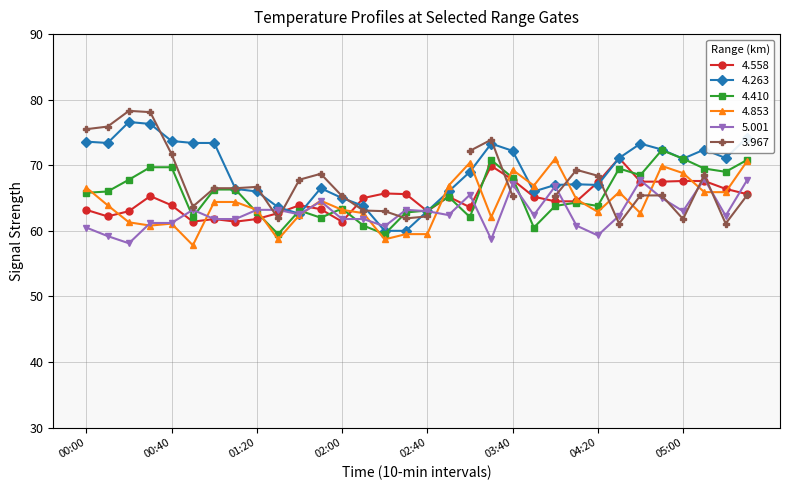

The value of 4.410 at 00:40 is 69.7. True or false?

True